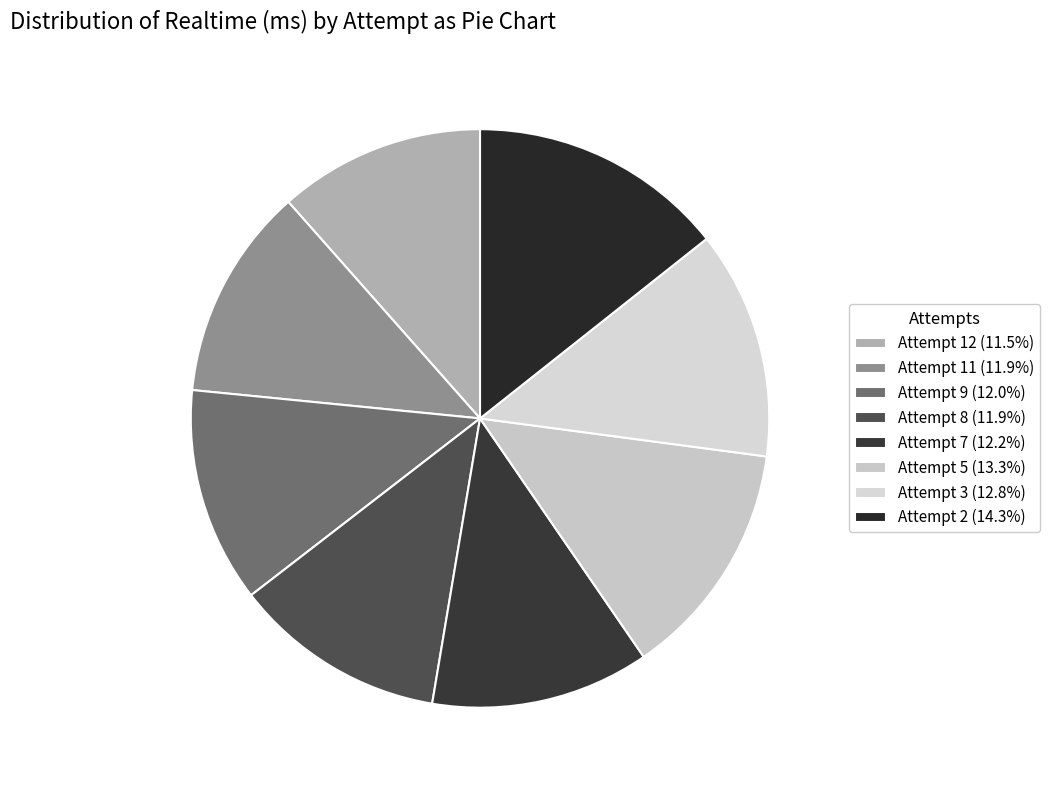

Does Attempt 2 account for over 50% of the chart?

No